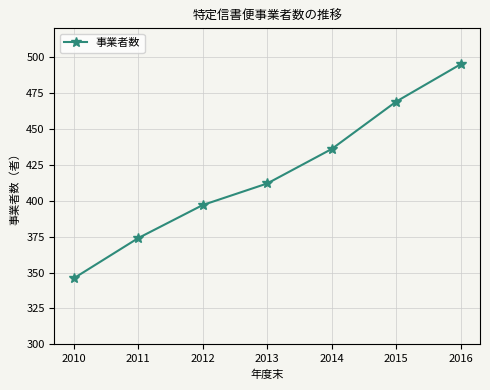

Does the chart have visible grid lines?

Yes